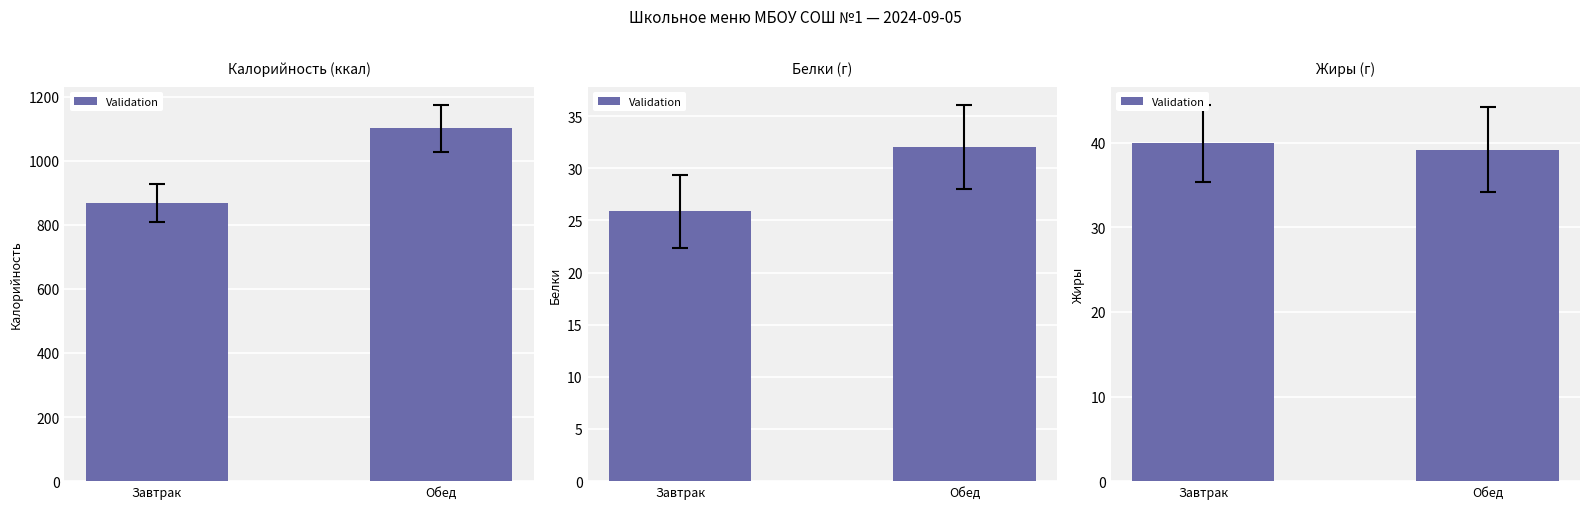

Is it true that the value at Завтрак is 26.7?

False